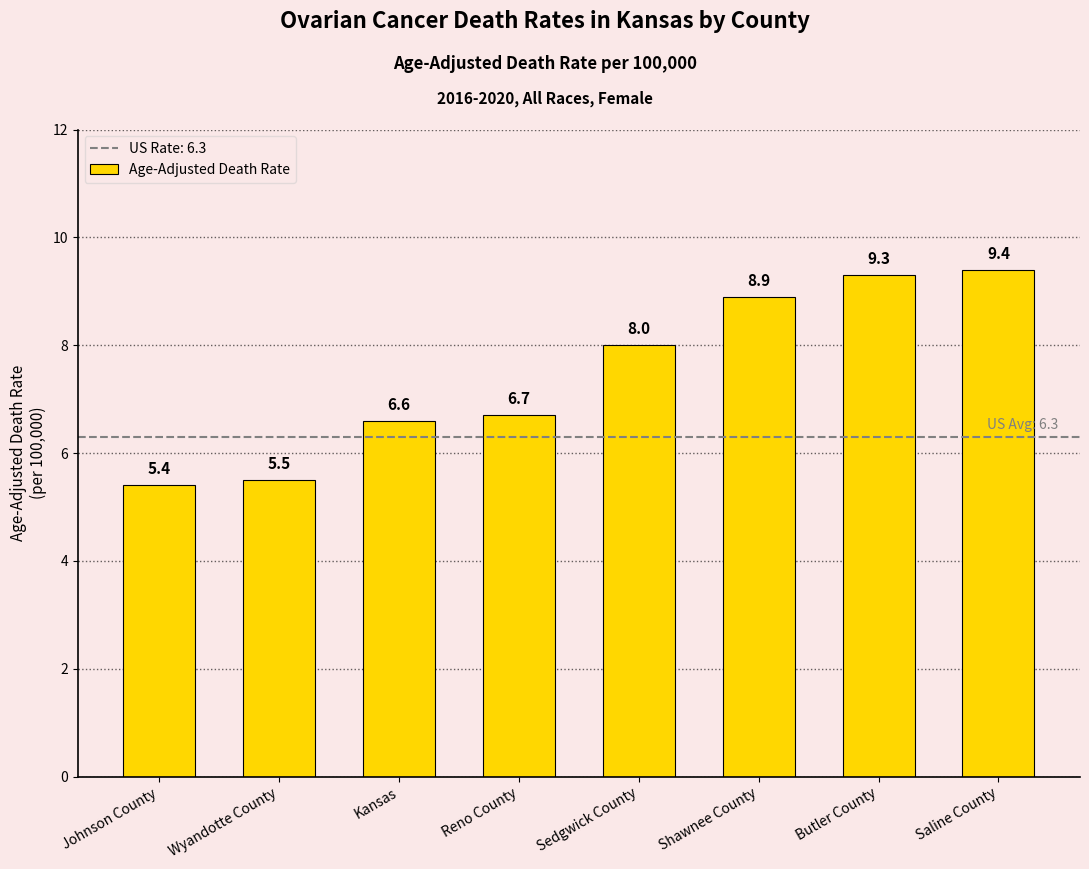

How many bars are there in total?

8